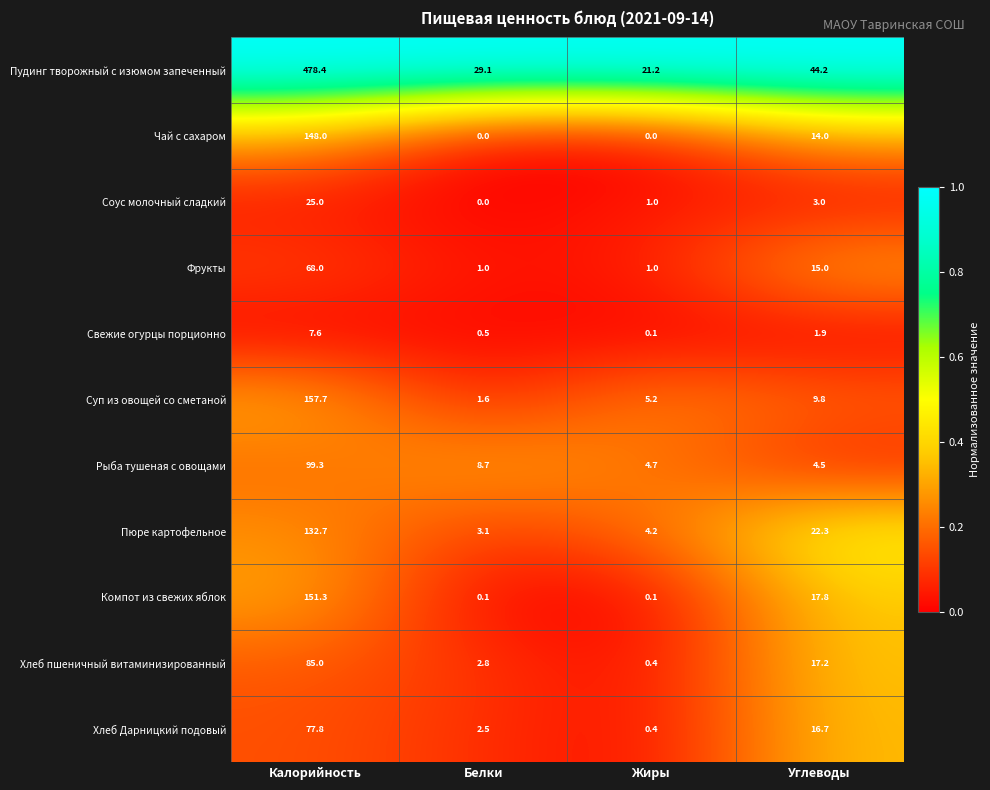

Read the Фрукты value at Углеводы.

15.0